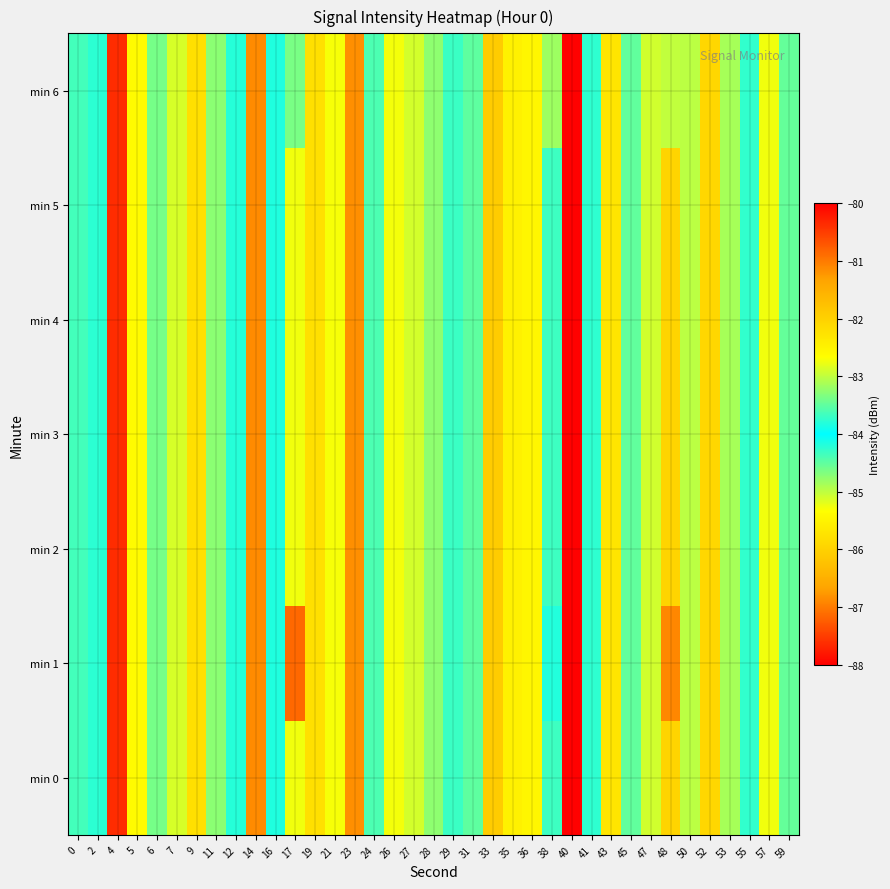

At which category is the sum across all series the highest?

4